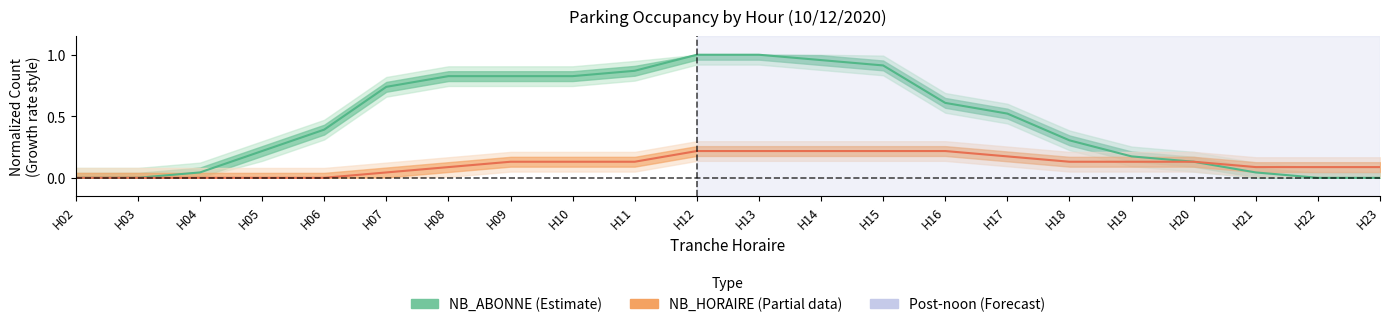

Which label corresponds to the smallest value in the chart?

H02